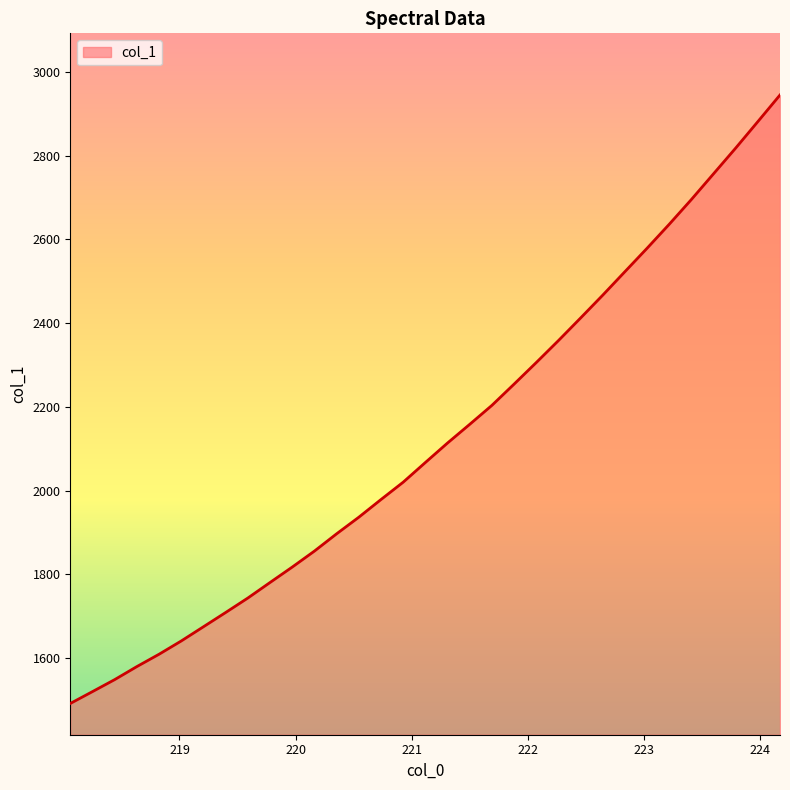

What is the greatest value displayed?

2944.7